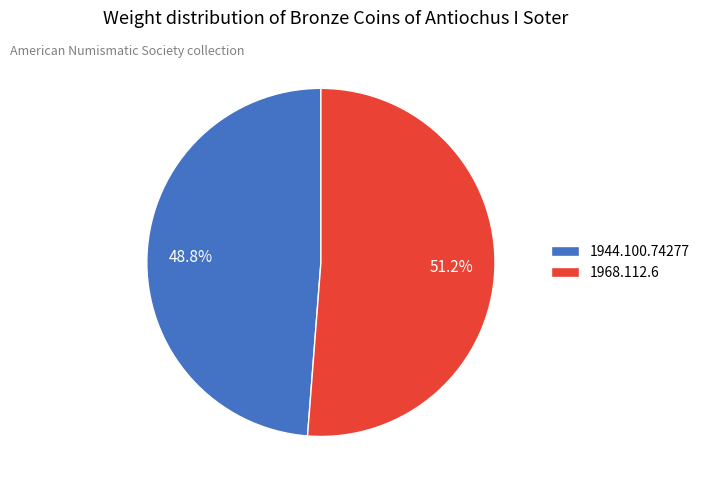

How many segments does this pie chart have?

2